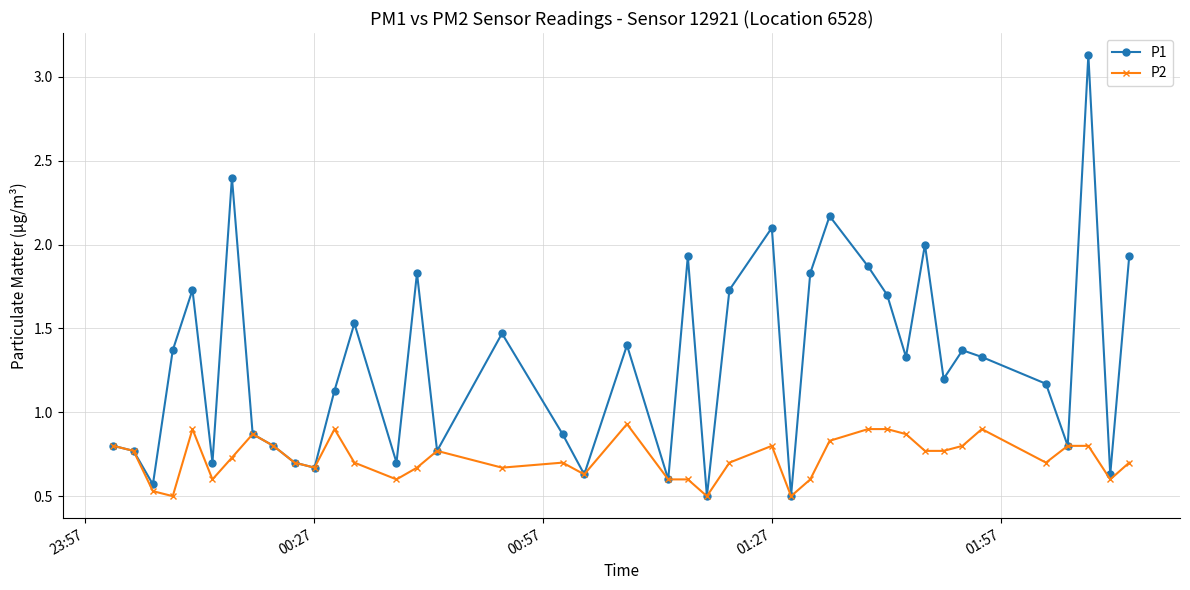

How many lines are shown in the chart?

2